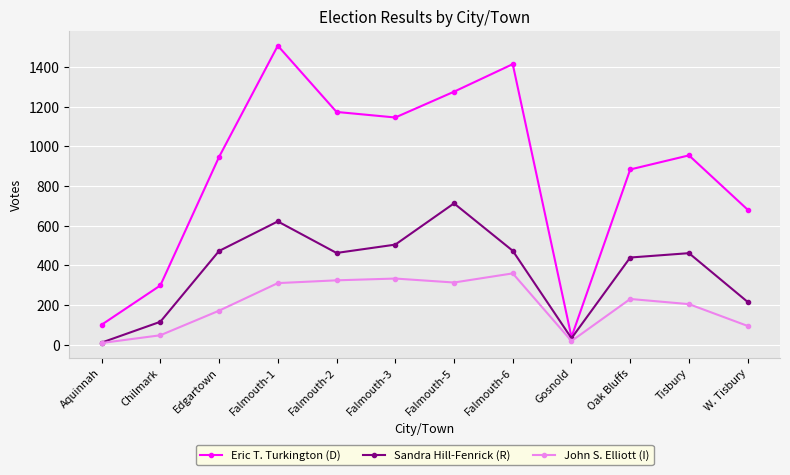

What position from the right is Falmouth-1?

9